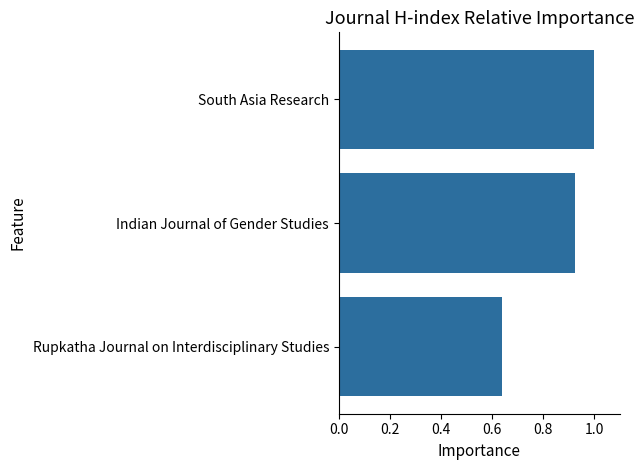

At which category does the chart reach its peak across all series?

South Asia Research